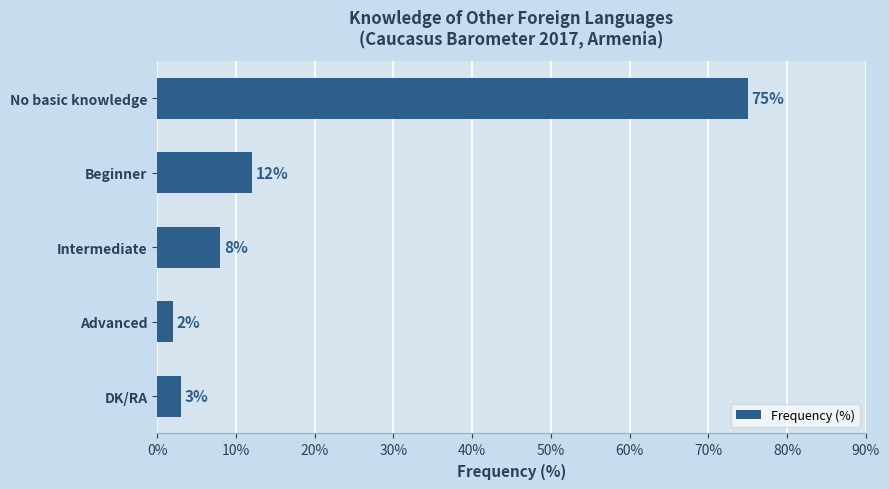

Count the number of data series in this chart.

1